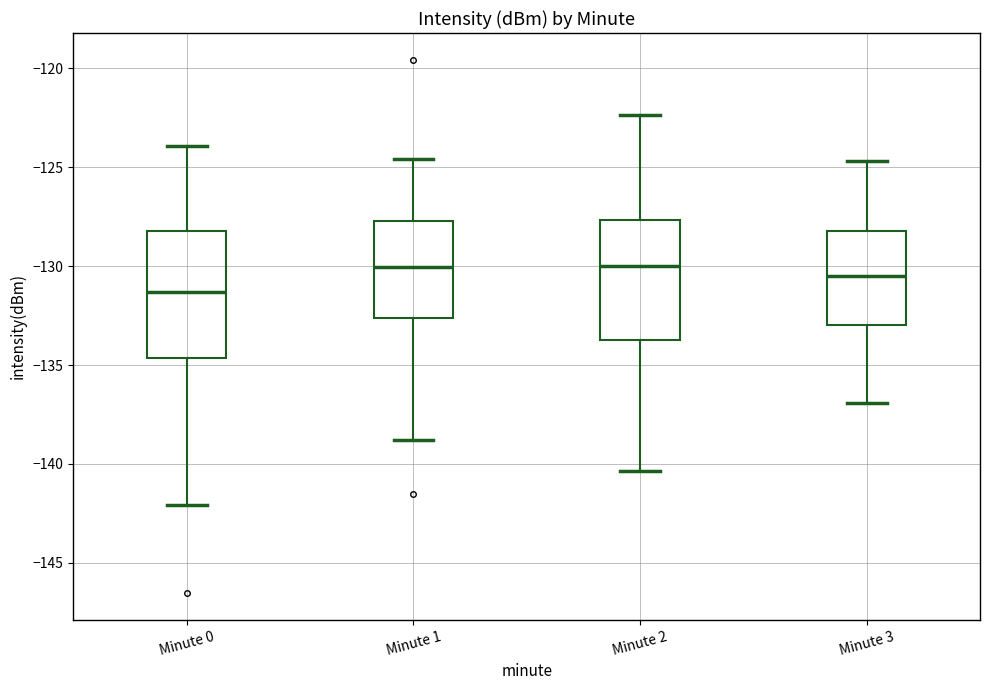

Reading left to right, transcribe this box plot: for each box, give where its median line is, the range the box spans, and where its two whiskers end, as read against the y-axis. The values are not printed on the chart, so give them approximately, as read against the axis.

Minute 0: median -131.5, box -134.5 to -128.0, whiskers -142.0 to -124.0
Minute 1: median -130.0, box -132.5 to -127.5, whiskers -139.0 to -124.5
Minute 2: median -130.0, box -133.5 to -127.5, whiskers -140.5 to -122.5
Minute 3: median -130.5, box -133.0 to -128.0, whiskers -137.0 to -124.5